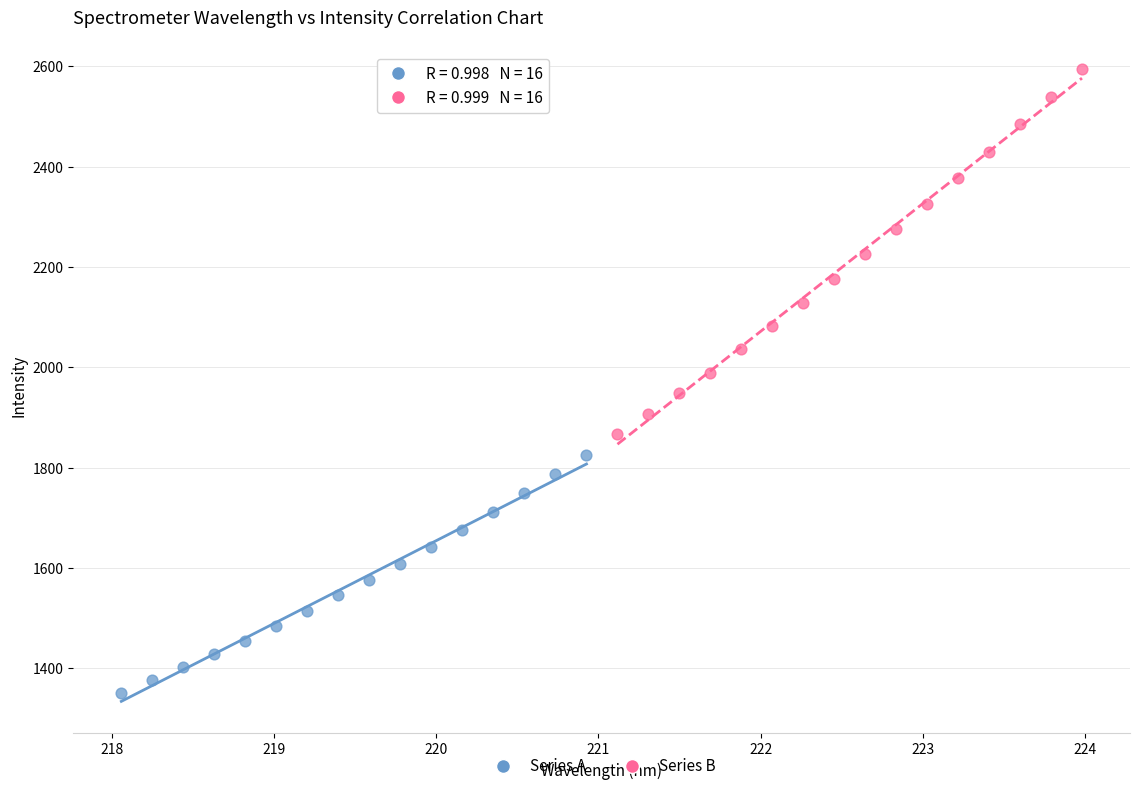

Which series contains the highest Y value?

Series B